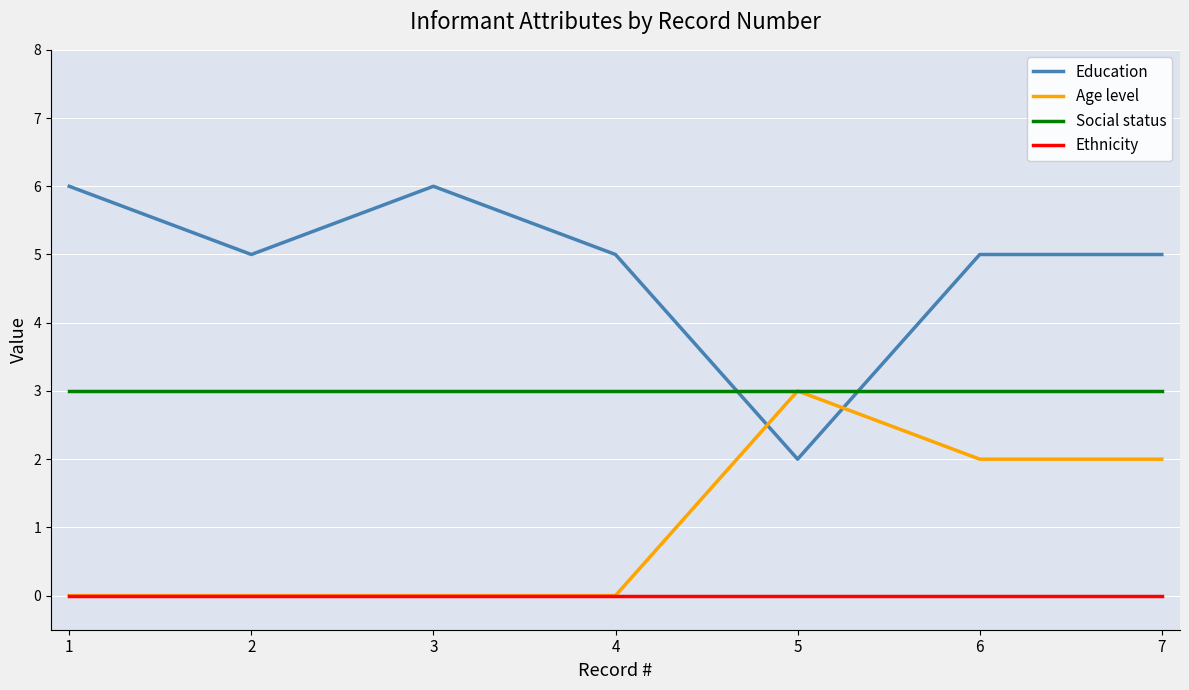

Read the Education value at 4.

5